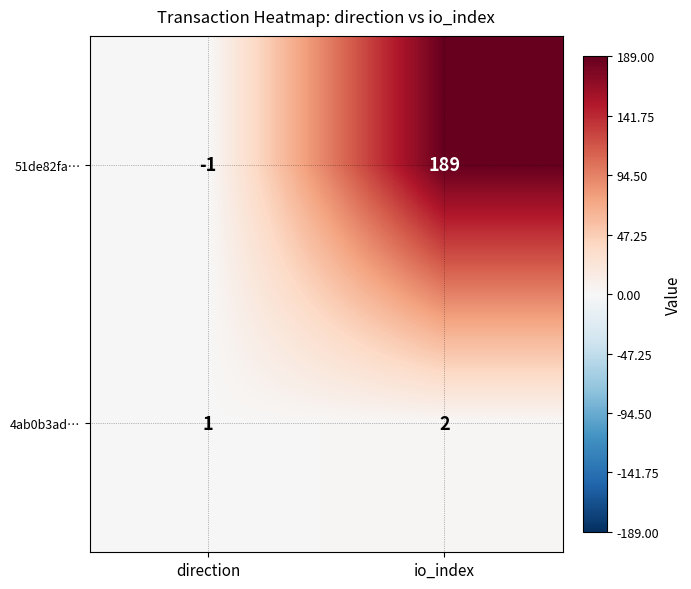

What value does the 51de82fa… series have at io_index?

189